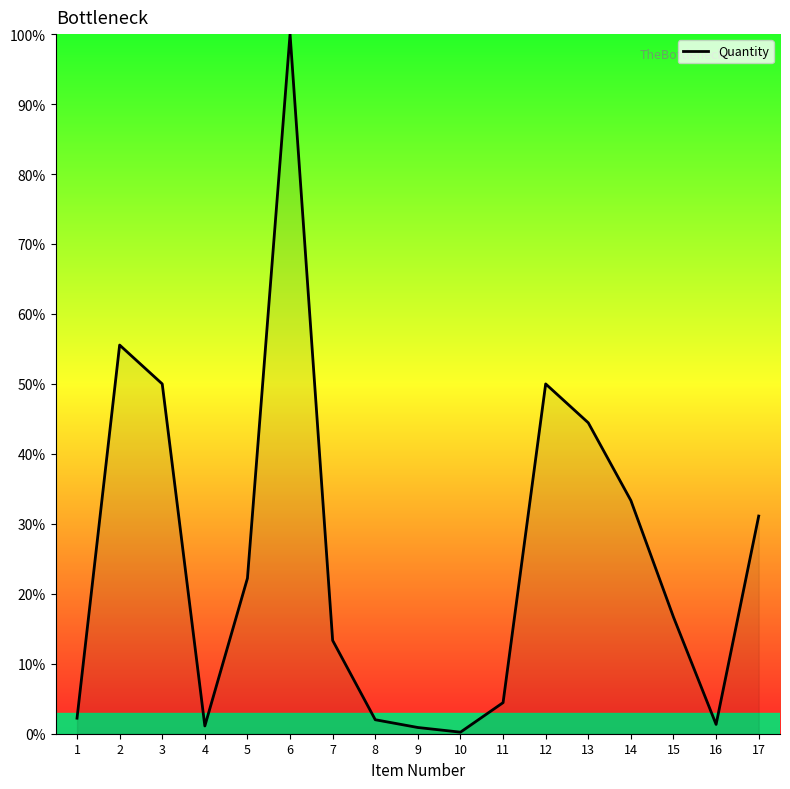

What is the difference between the maximum and minimum values?

99.8